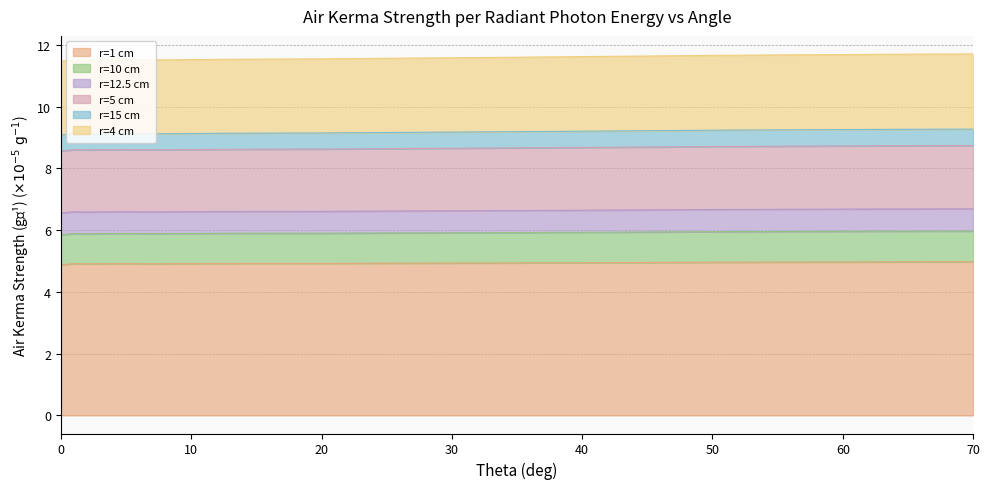

What is the minimum value for r=1 cm?

4.9